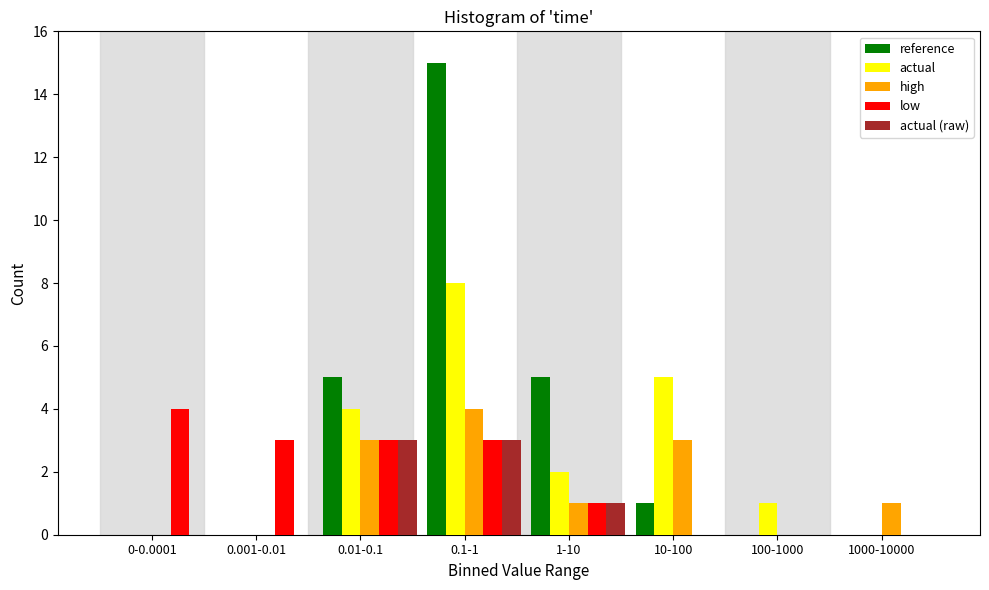

What is the sum of all actual values?

20